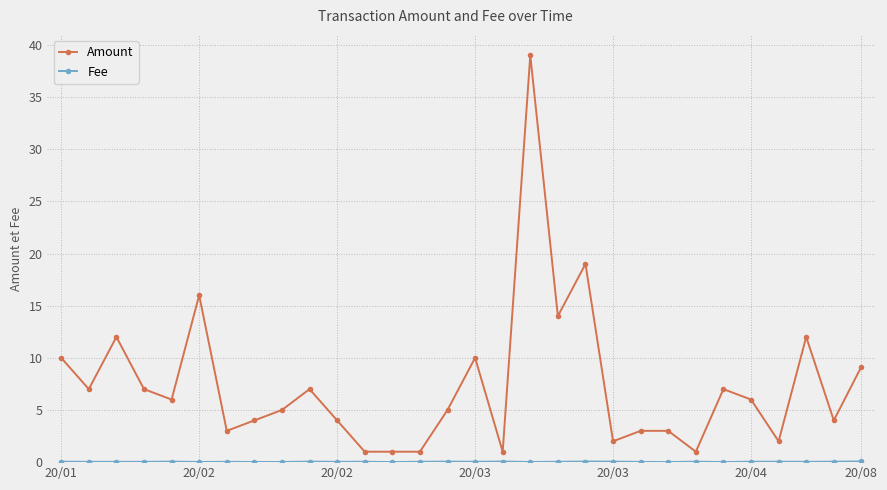

How many series are shown in this chart?

2